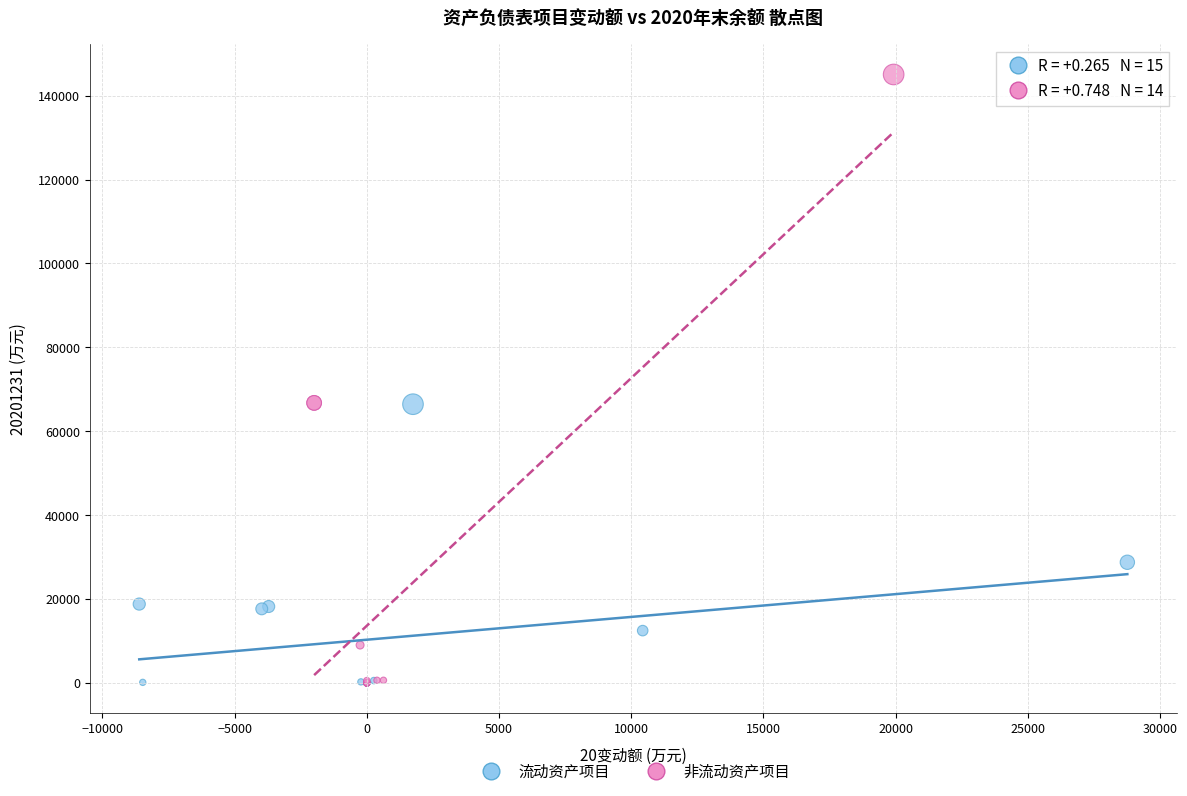

Which series contains the highest Y value?

非流动资产项目